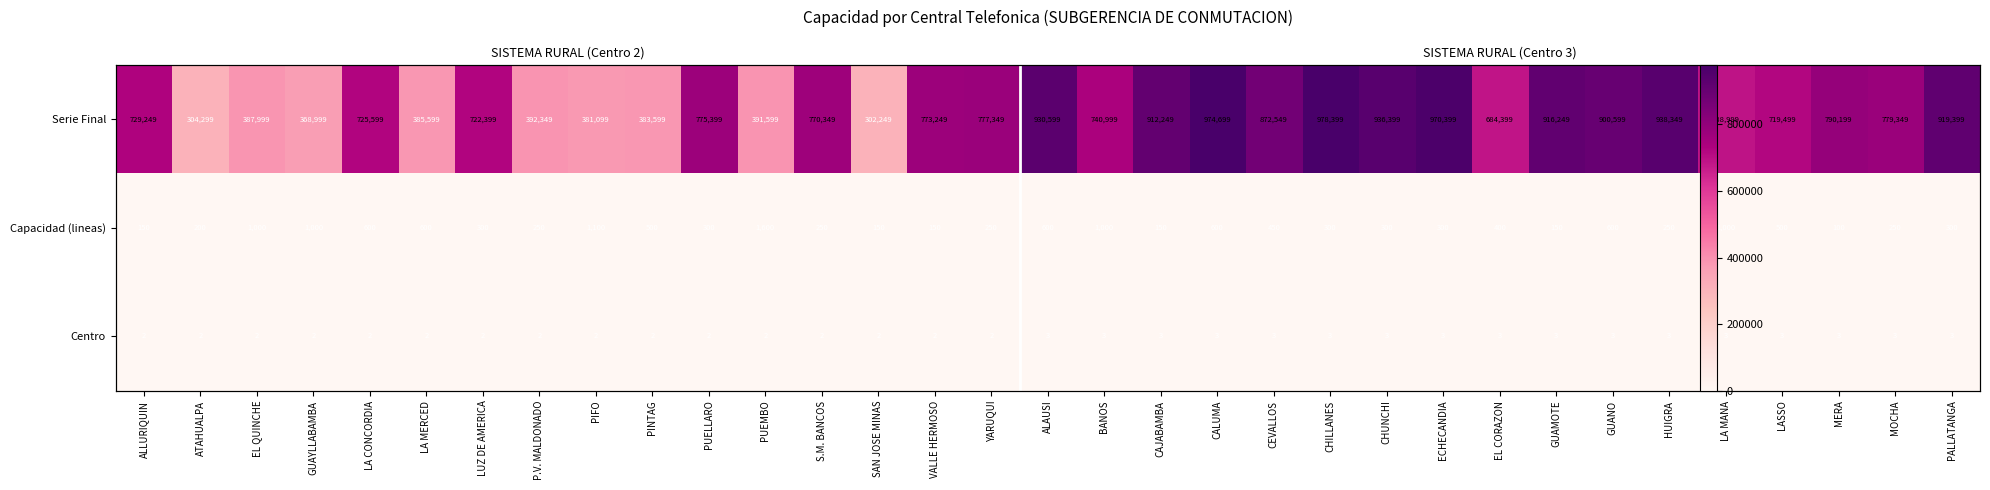

True or false: Capacidad (lineas) has a value of 404 at CHUNCHI.

False